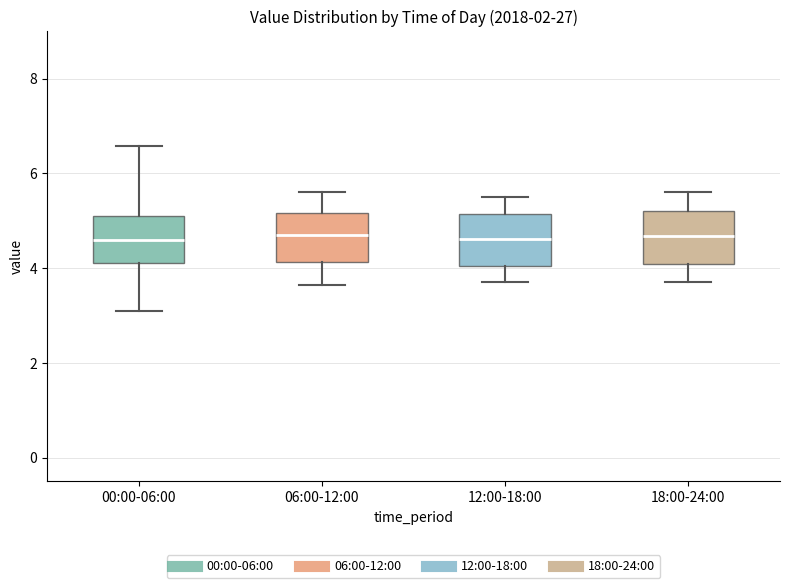

Reading left to right, transcribe this box plot: for each box, give where its median line is, the range the box spans, and where its two whiskers end, as read against the y-axis. The values are not printed on the chart, so give them approximately, as read against the axis.

00:00-06:00: median 4.6, box 4.2 to 5.2, whiskers 3.2 to 6.6
06:00-12:00: median 4.8, box 4.2 to 5.2, whiskers 3.6 to 5.6
12:00-18:00: median 4.6, box 4.0 to 5.2, whiskers 3.8 to 5.6
18:00-24:00: median 4.6, box 4.0 to 5.2, whiskers 3.8 to 5.6